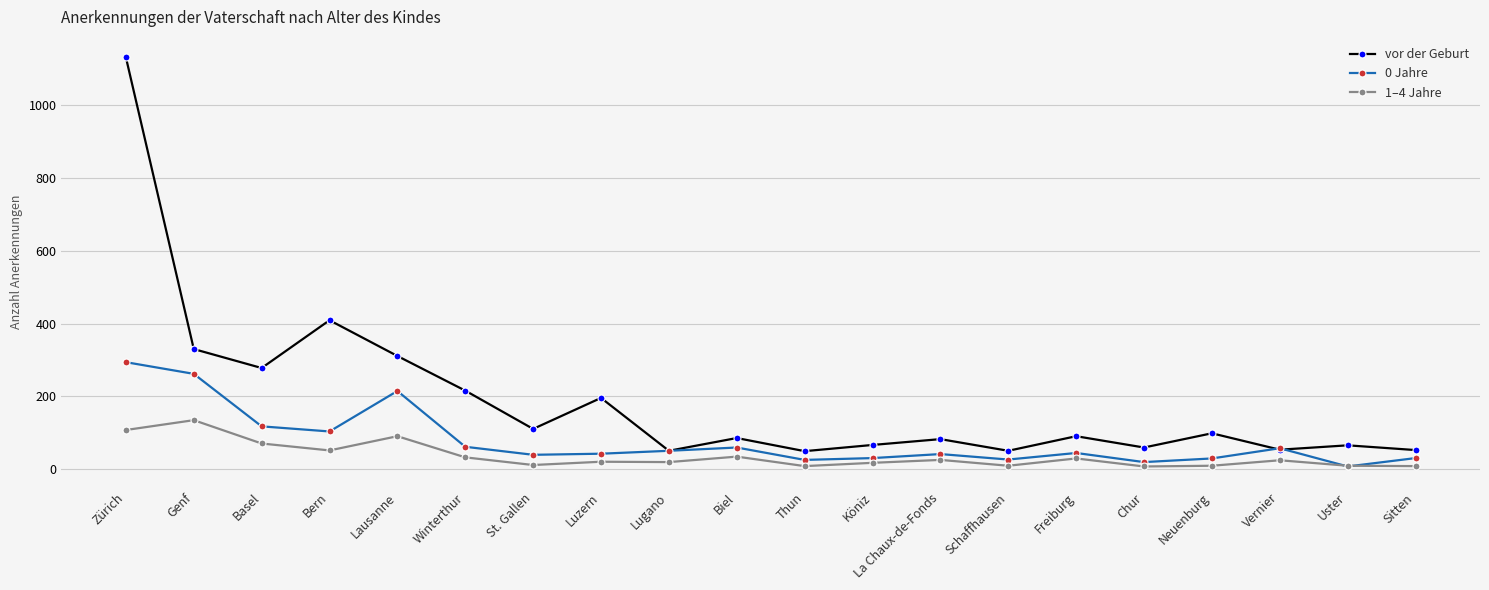

At which label is vor der Geburt closest to 590?

Bern